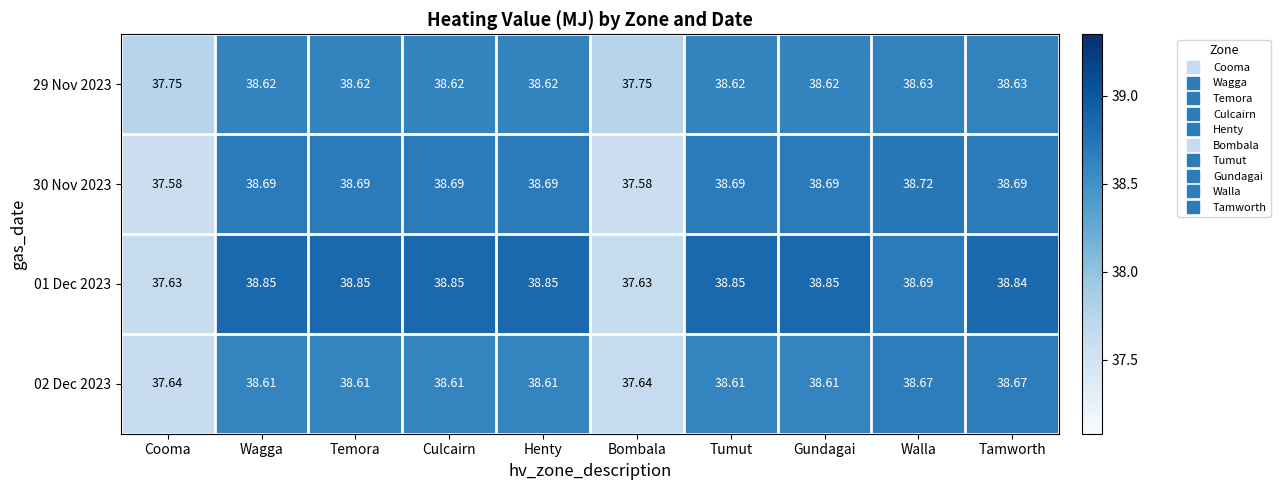

At which category is the sum across all series the highest?

Tamworth